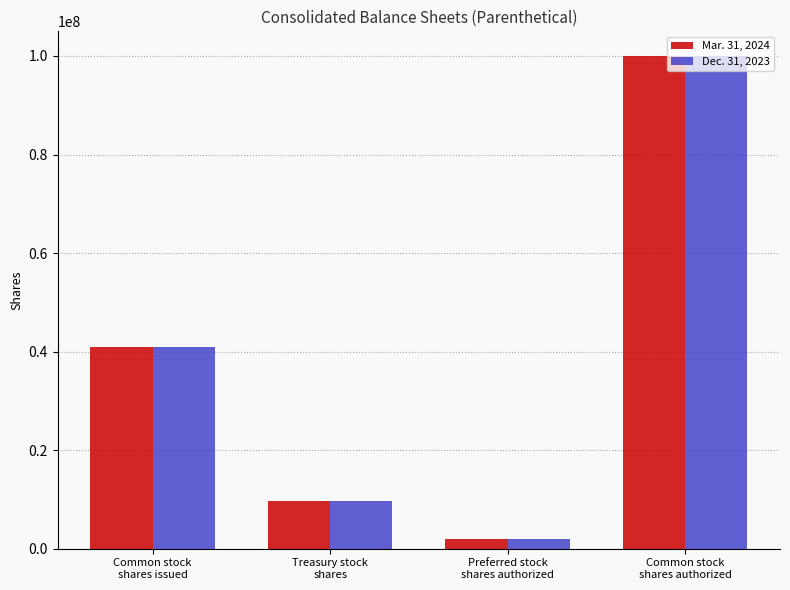

What is the greatest value displayed?

100000000